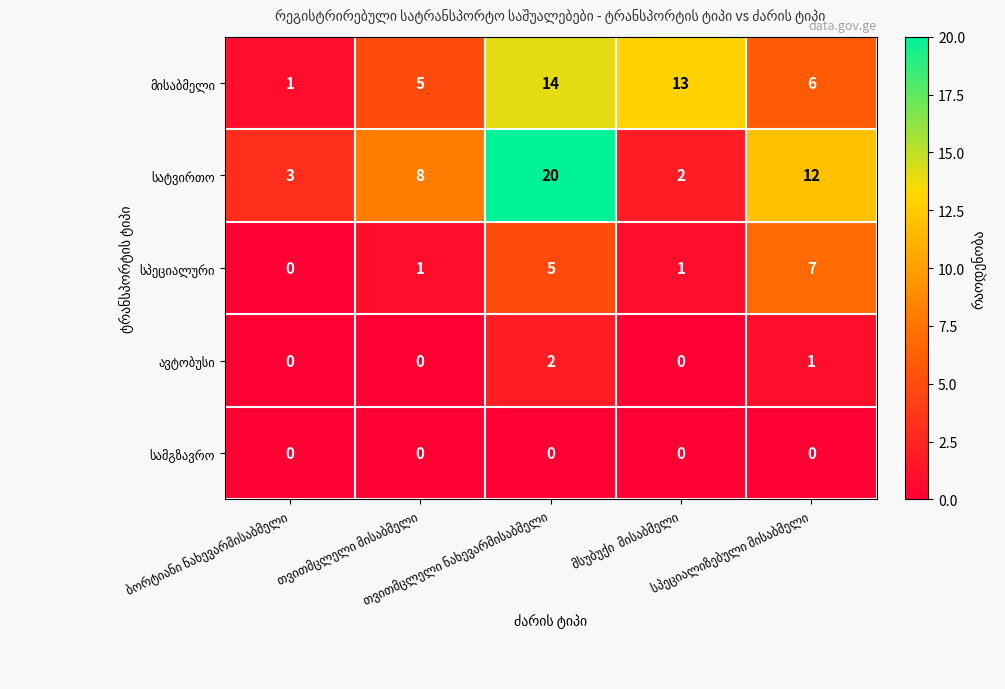

Rank the series at თვითმცლელი მისაბმელი from highest to lowest value.

სატვირთო, მისაბმელი, სპეციალური, ავტობუსი, სამგზავრო